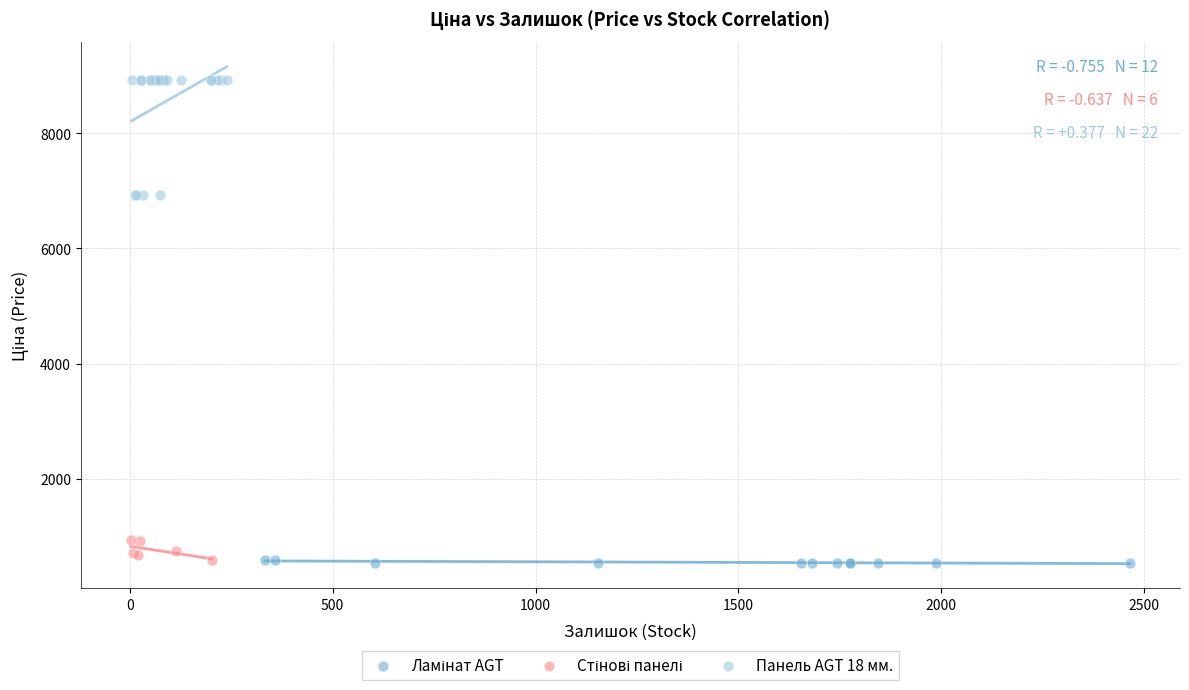

Which series has the largest Y range (max minus min)?

Панель AGT 18 мм.